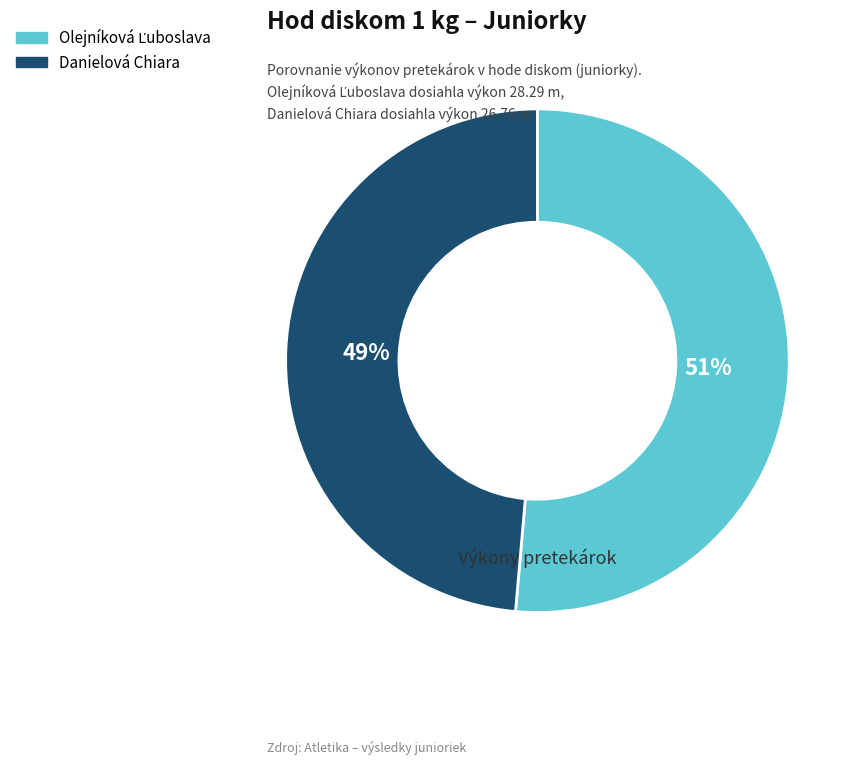

To the nearest percent, what is the average slice percentage?

50%